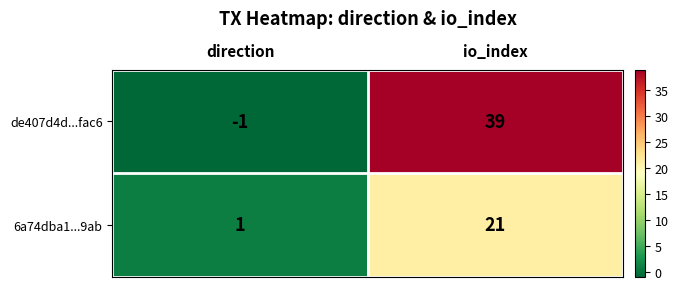

What is the difference between the highest and lowest values at direction?

2